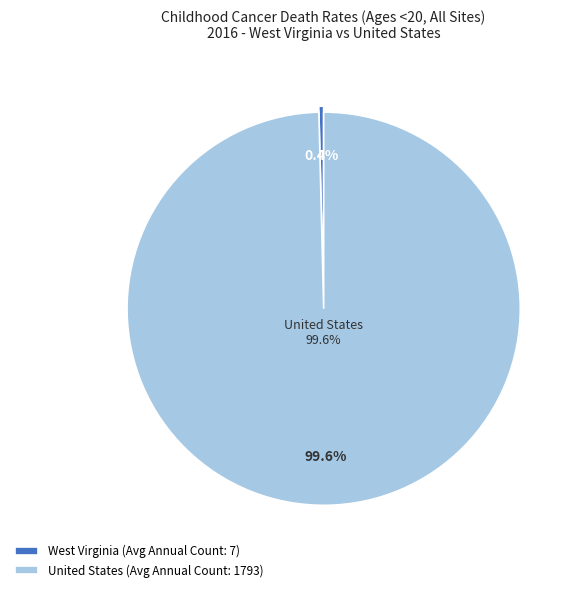

What portion of the pie excludes West Virginia?

99.6%